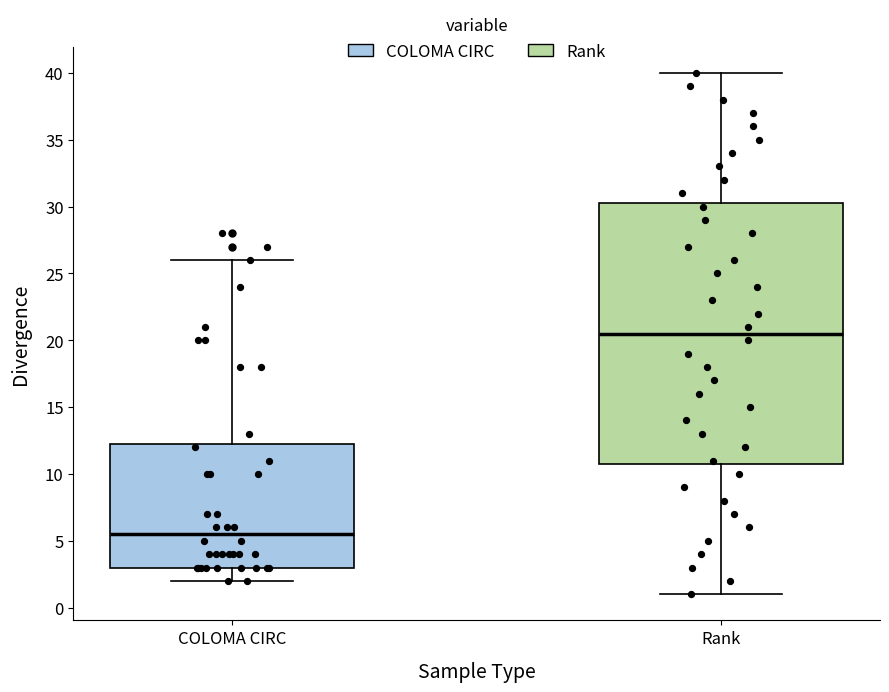

Reading left to right, read every box against the y-axis: the position of its median line, the range the box covers, and the ends of its whiskers. The values are not printed on the chart, so give them approximately, as read against the axis.

COLOMA CIRC: median 5.5, box 3.0 to 12.5, whiskers 2.0 to 26.0
Rank: median 20.5, box 11.0 to 30.5, whiskers 1.0 to 40.0